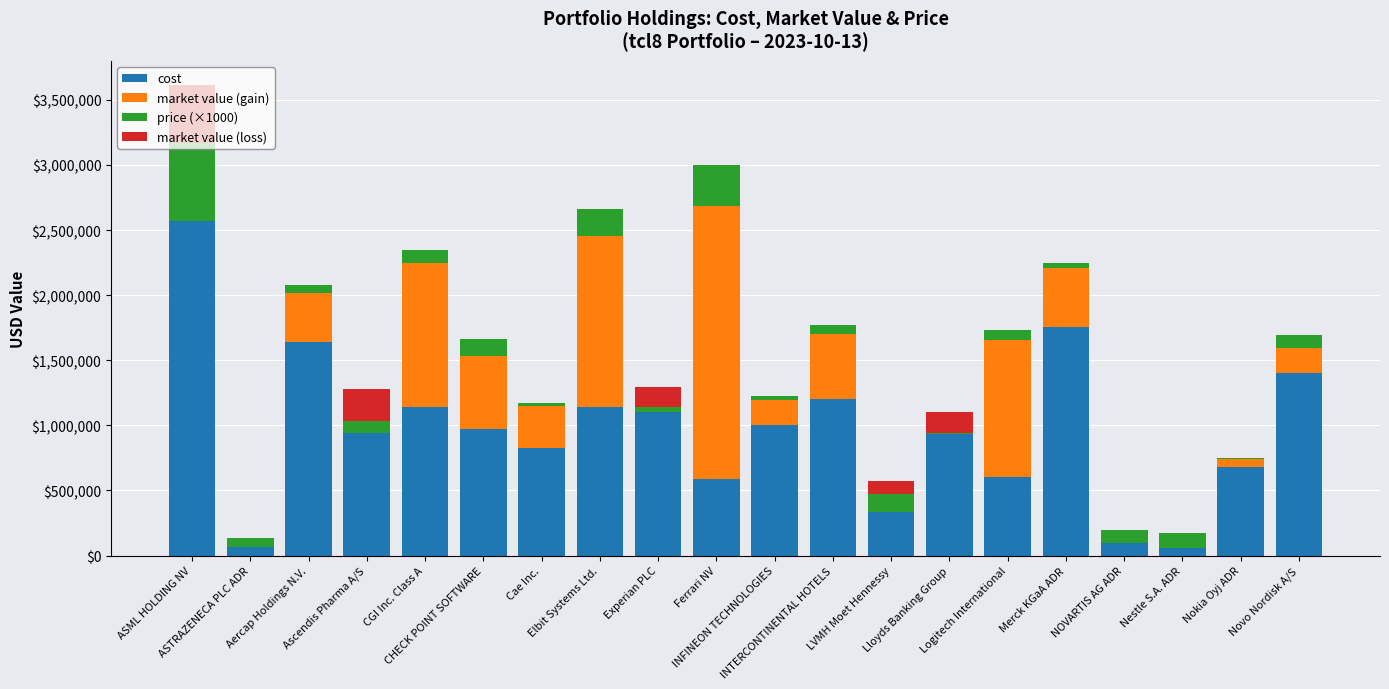

What is the difference between the second highest and minimum values in the market value (loss) series?

246438.4